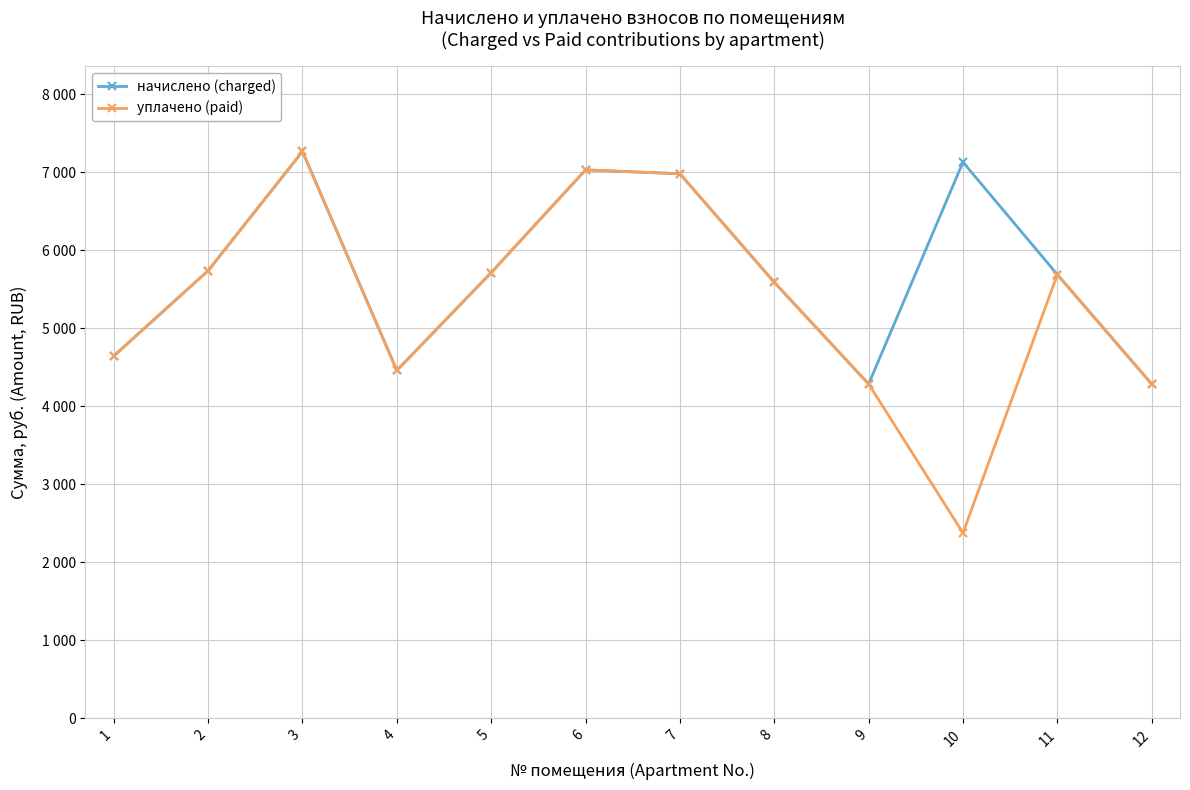

Is this an area chart (filled region under the line)?

No